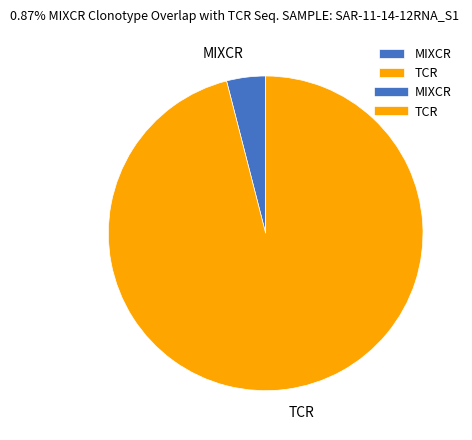

Is the sum of MIXCR and TCR greater than half?

Yes